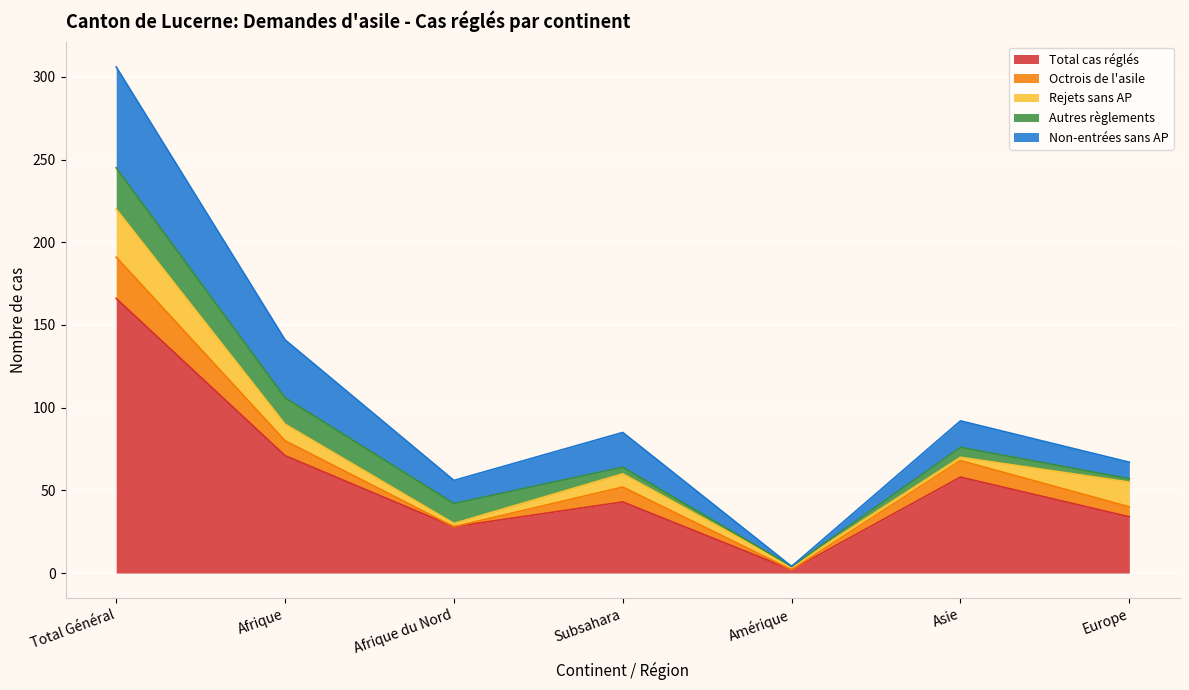

What is the value of the Octrois de l'asile point at the 7th from the left?

6